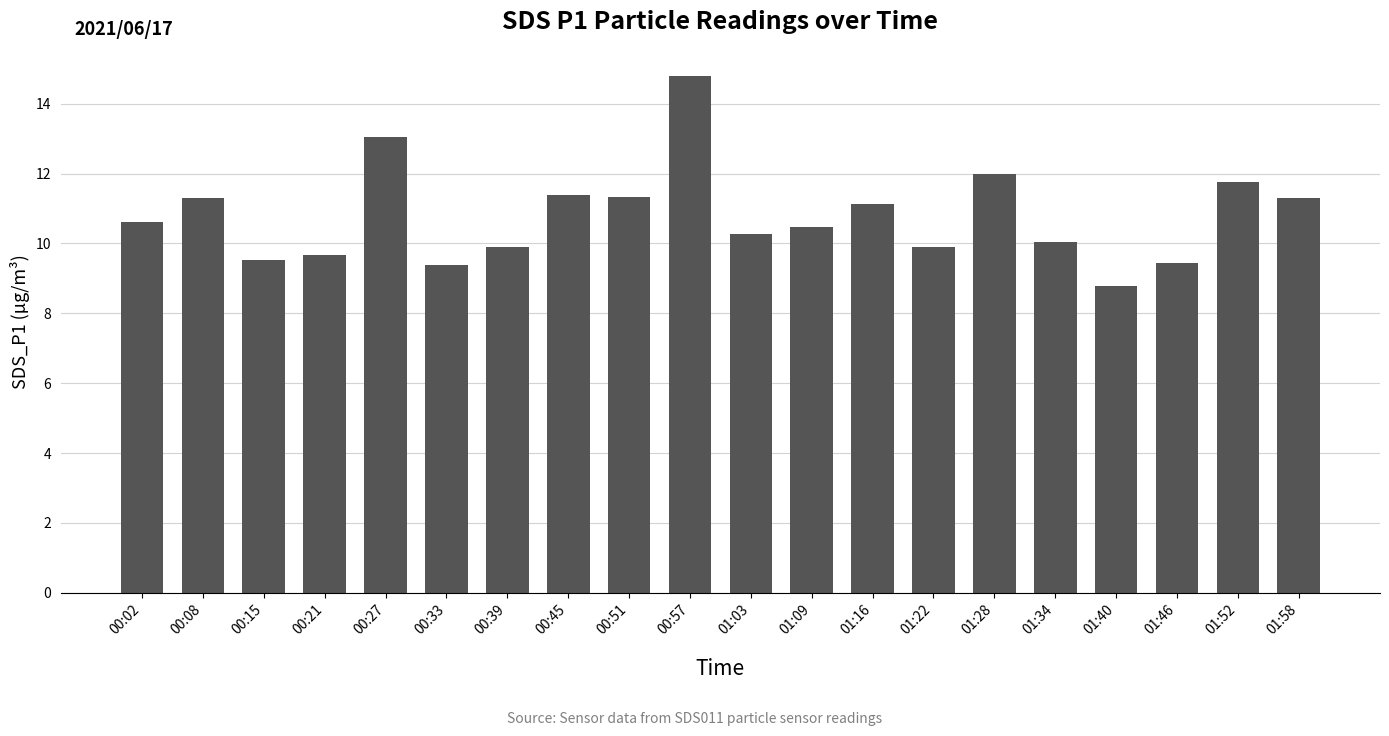

The value at 00:08 is 5.3. True or false?

False